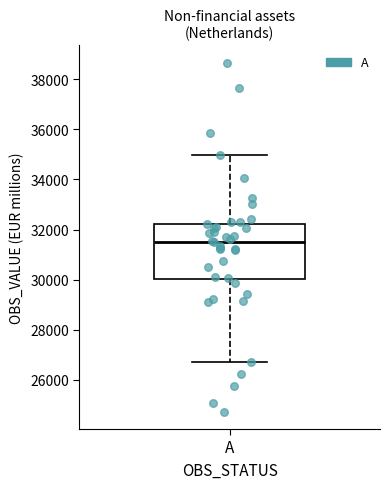

Read this box plot against the y-axis: the position of the median line, the range covered by the box, and the ends of both whiskers. The values are not printed on the chart, so give them approximately, as read against the axis.

median 31600, box 30000 to 32200, whiskers 26800 to 35000